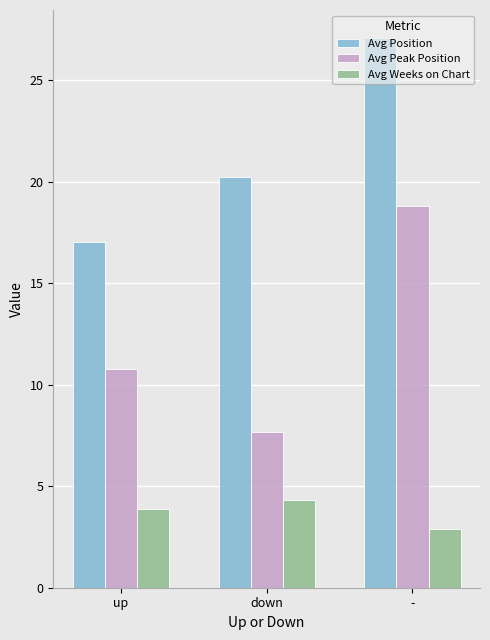

Which series has the largest range (max minus min)?

Avg Peak Position